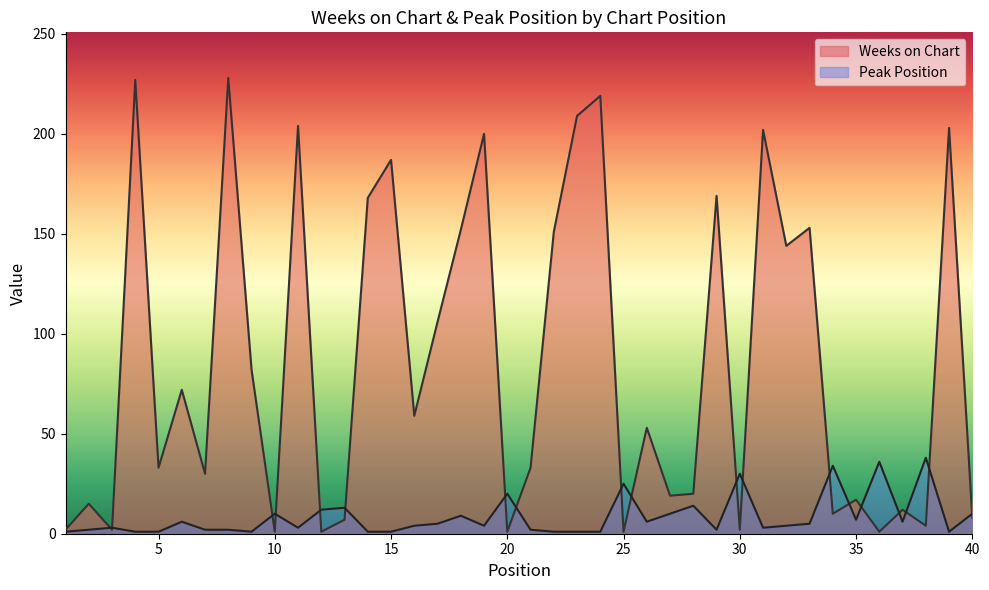

At which category is the sum across all series the highest?

8